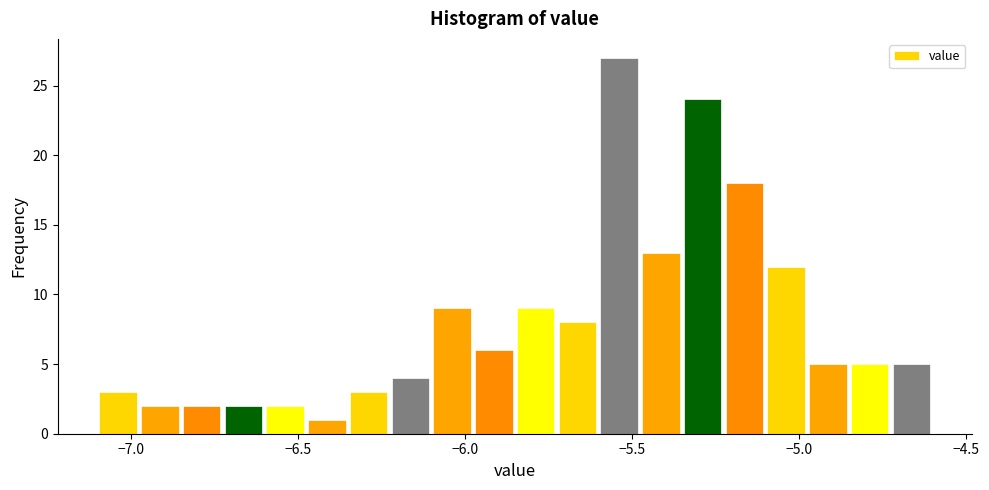

Around what value on the x-axis is the tallest bar? Give the approximate position of its centre, as read against the axis.

-5.55